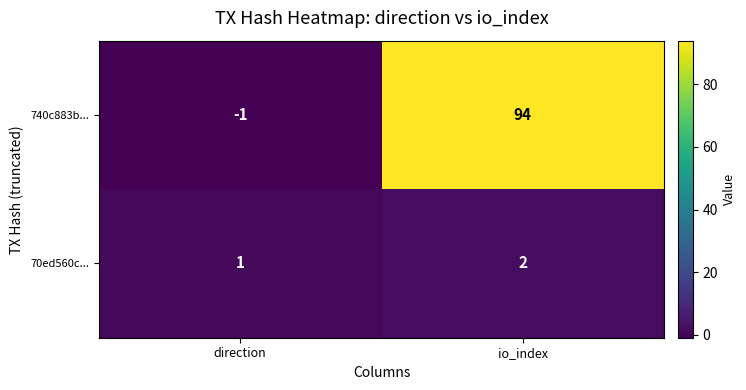

What is the total value across all series at io_index?

96